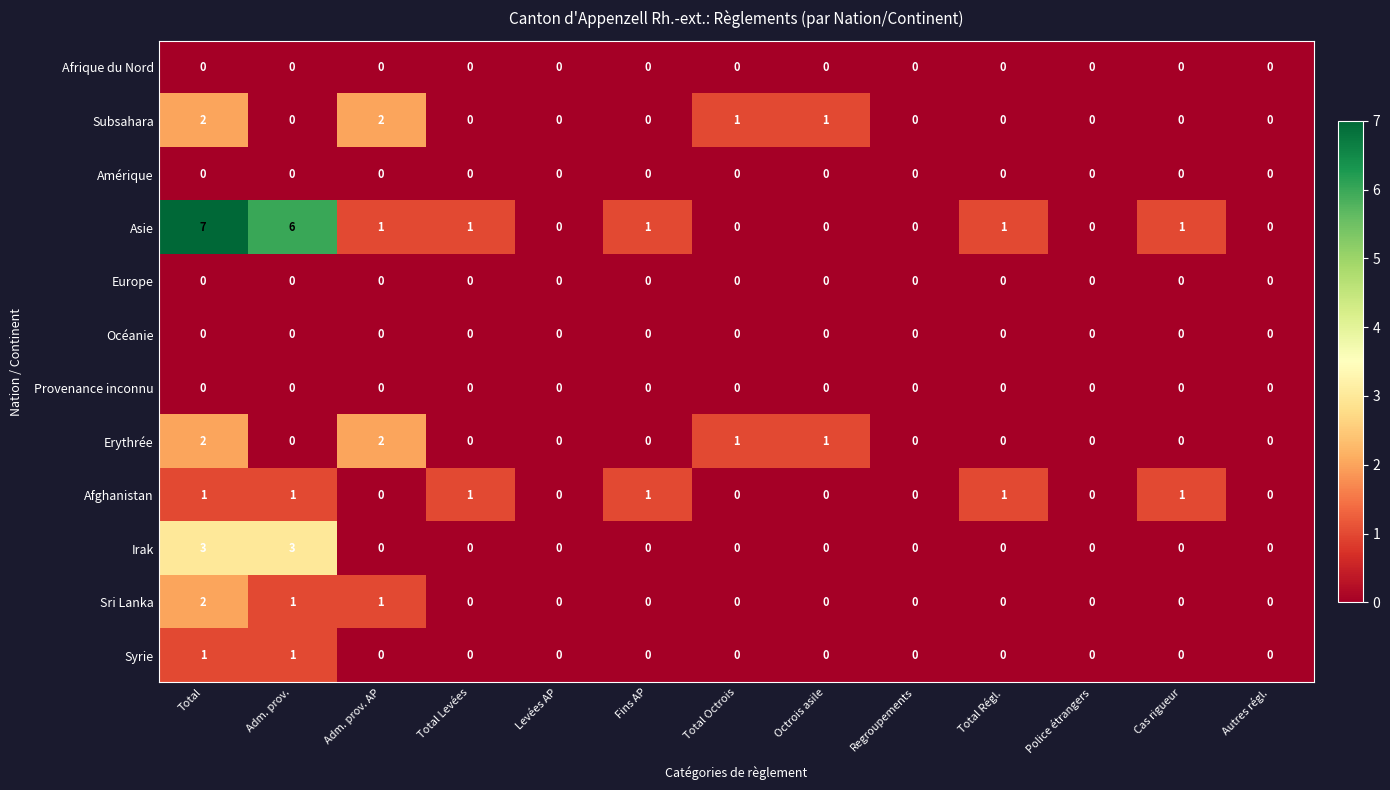

At which category does the chart reach its peak across all series?

Total